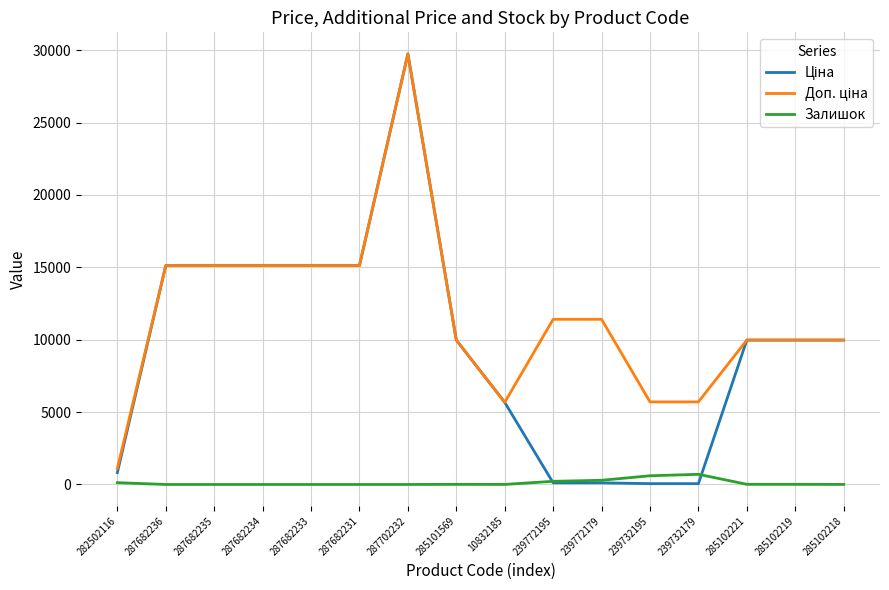

What is the spread (max minus min) of values at 287682235?

15120.0